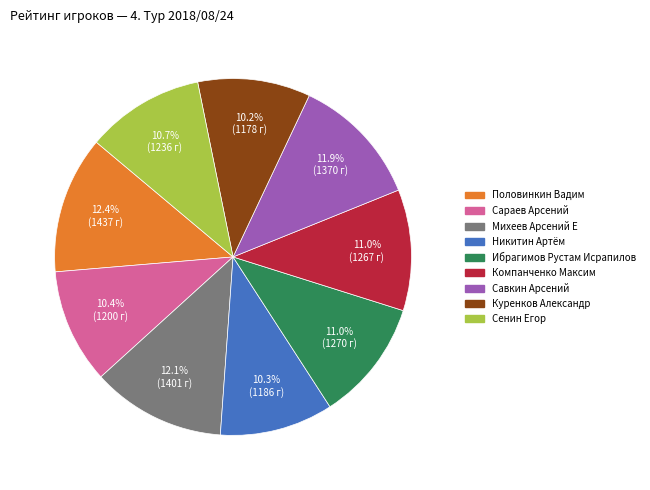

What is the total percentage of Куренков Александр and Михеев Арсений Е?

22.3%